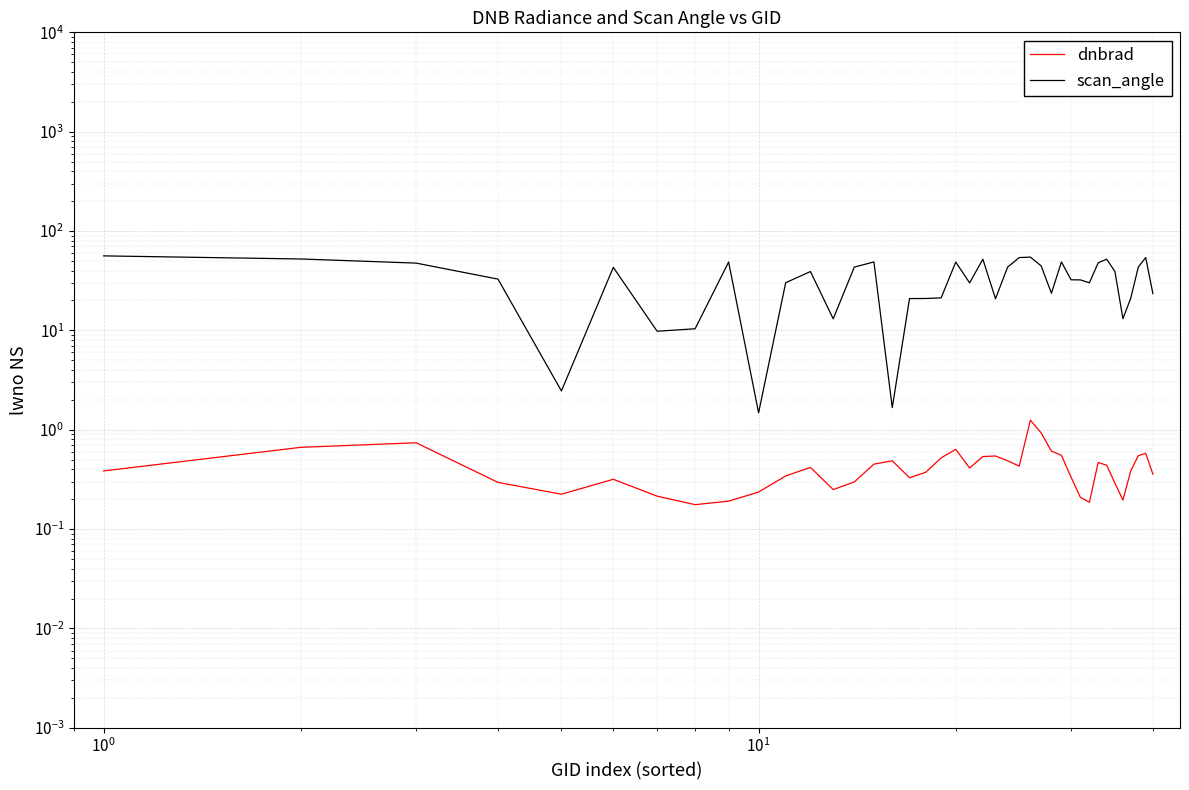

How many lines are shown in the chart?

2